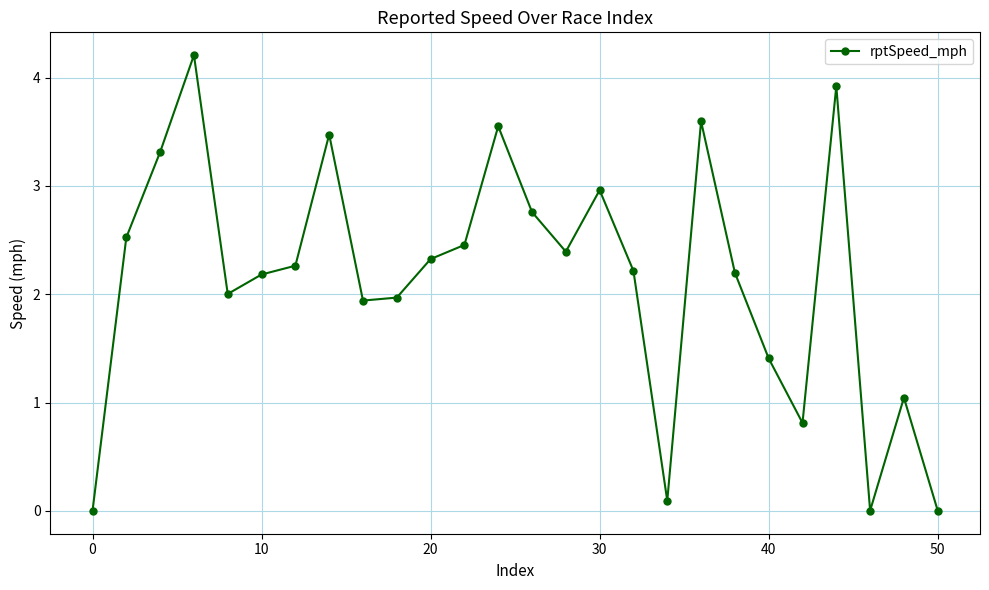

What is the value of the 22nd point from the left?

0.8